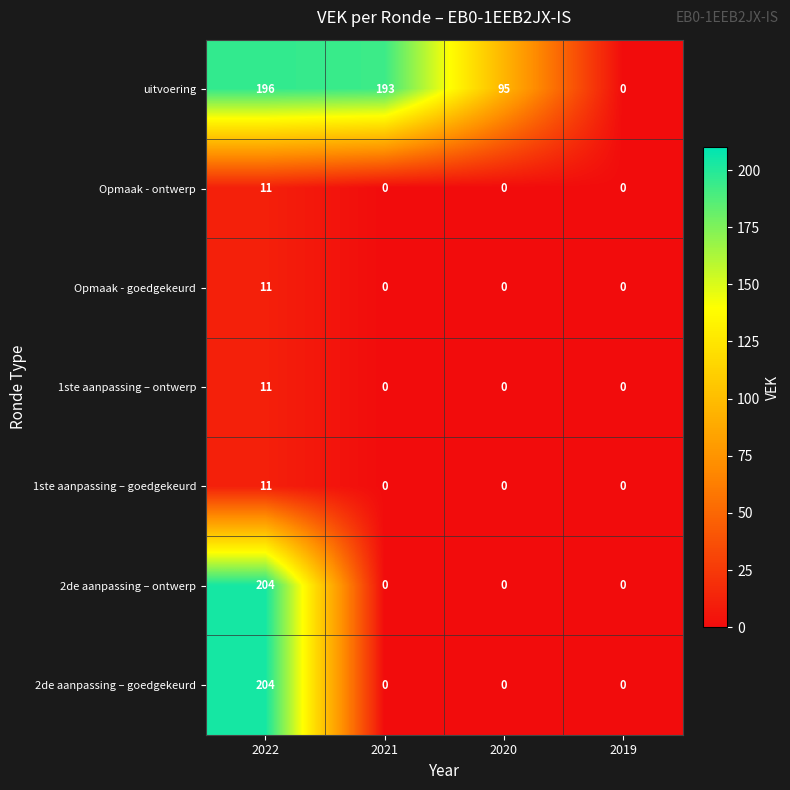

Which label corresponds to the largest value in the chart?

2022